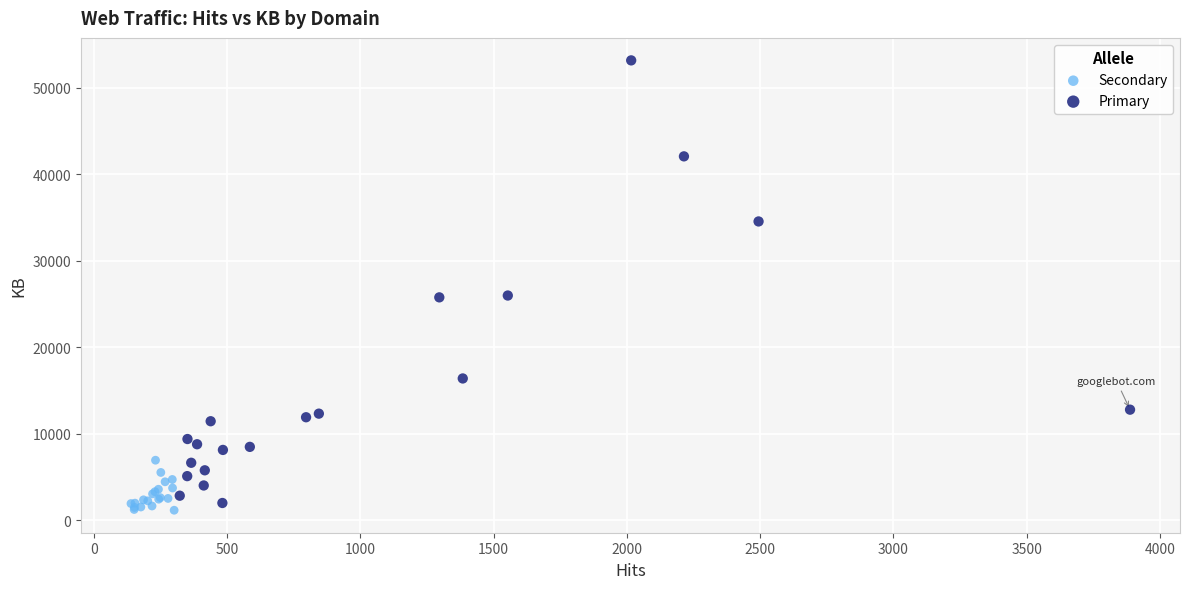

Which series has the largest Y range (max minus min)?

Primary